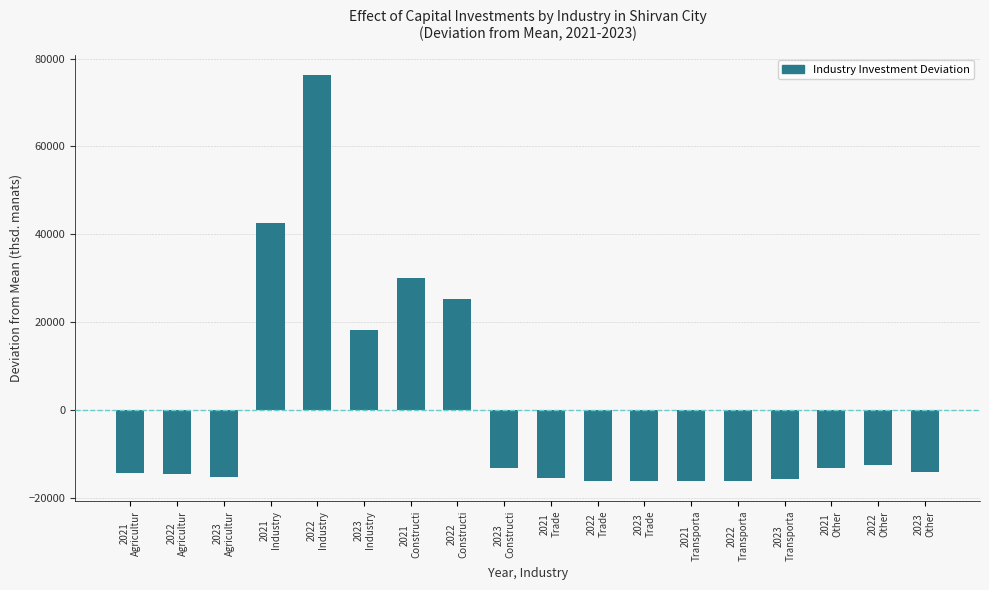

What is the value of the 15th bar from the left?

-15792.6